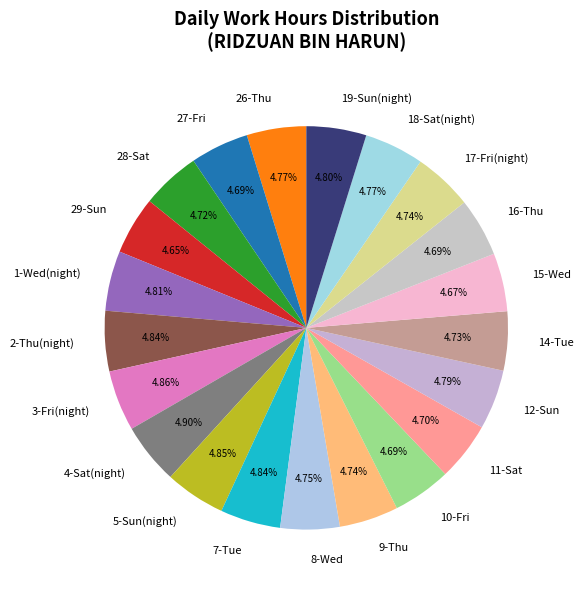

What is the ratio of the value at 5-Sun(night) to the value at 27-Fri?

1.0